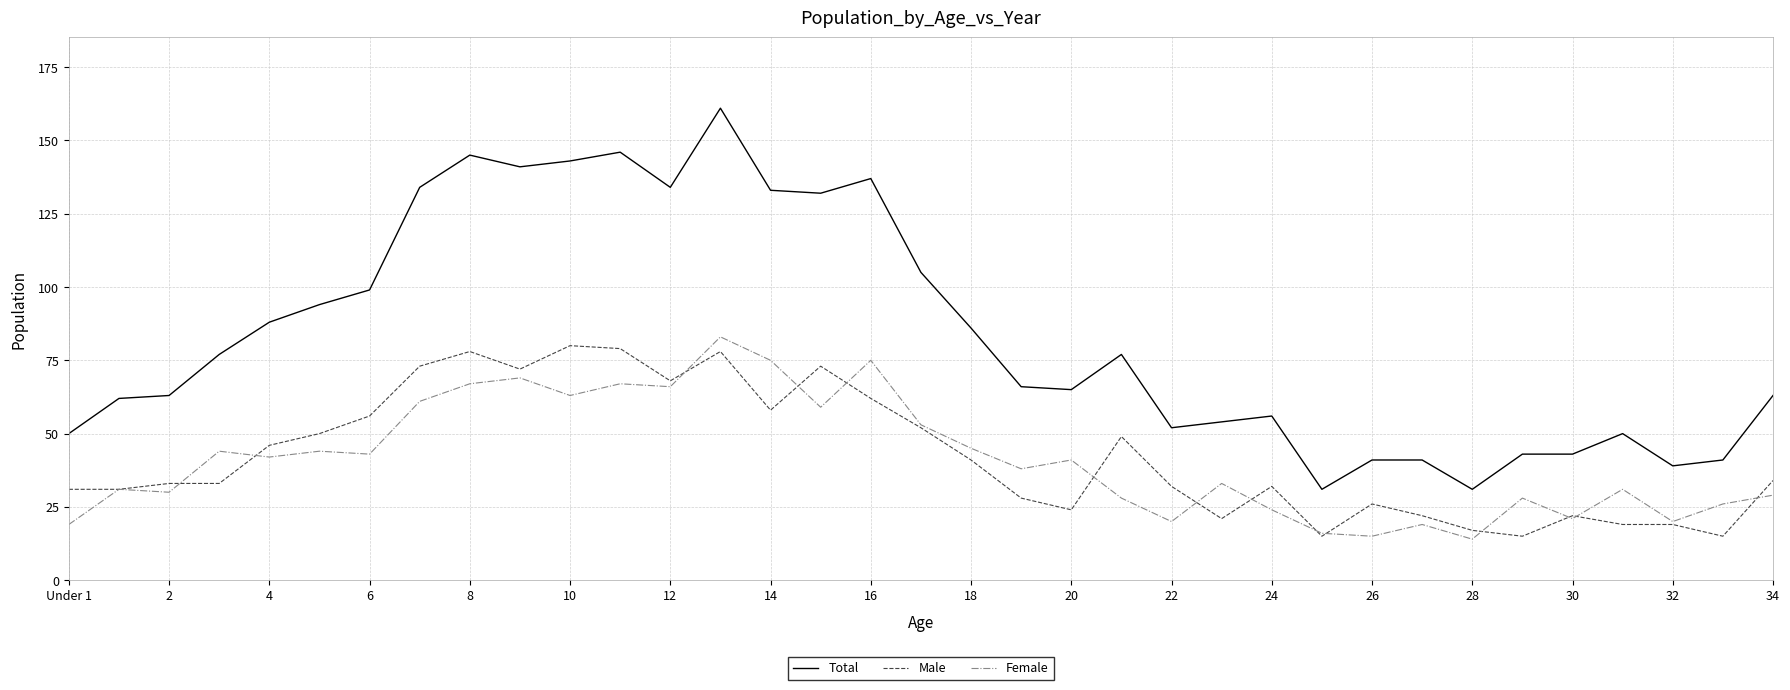

What is the average value of the Female series?

41